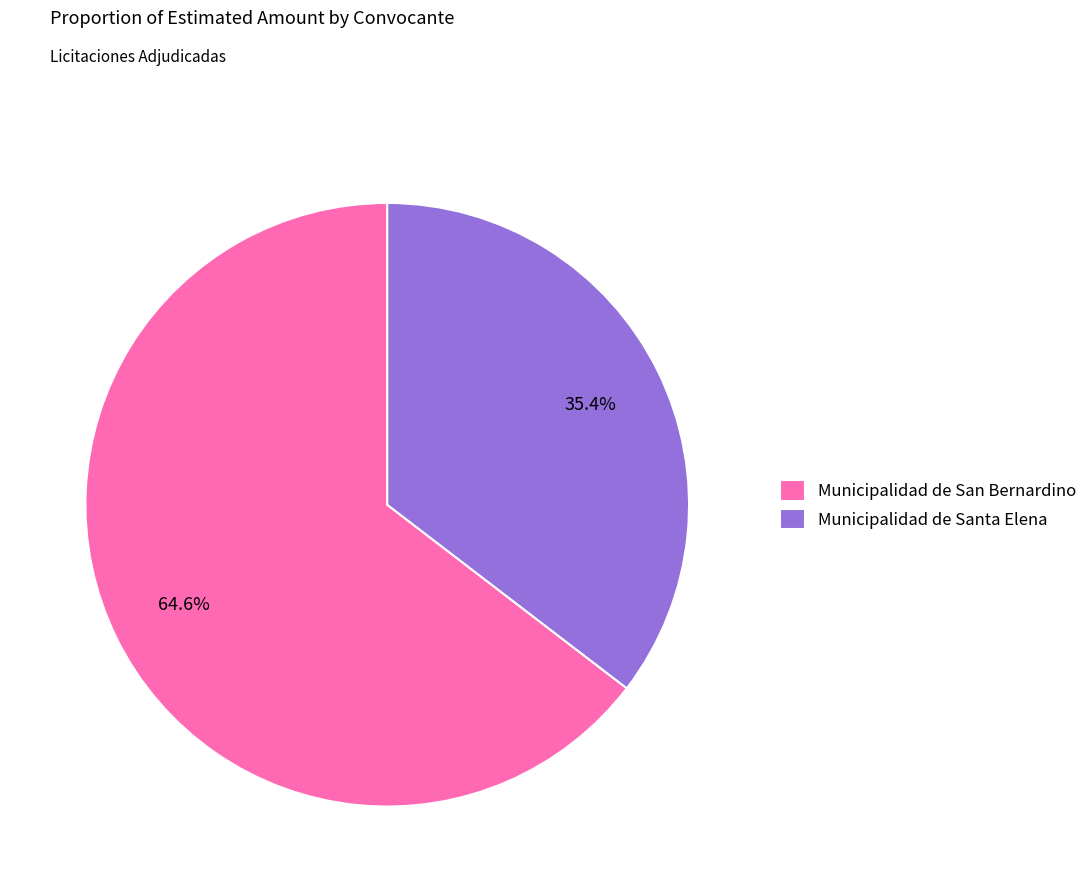

Is it true that Municipalidad de Santa Elena is 40% of the pie?

False